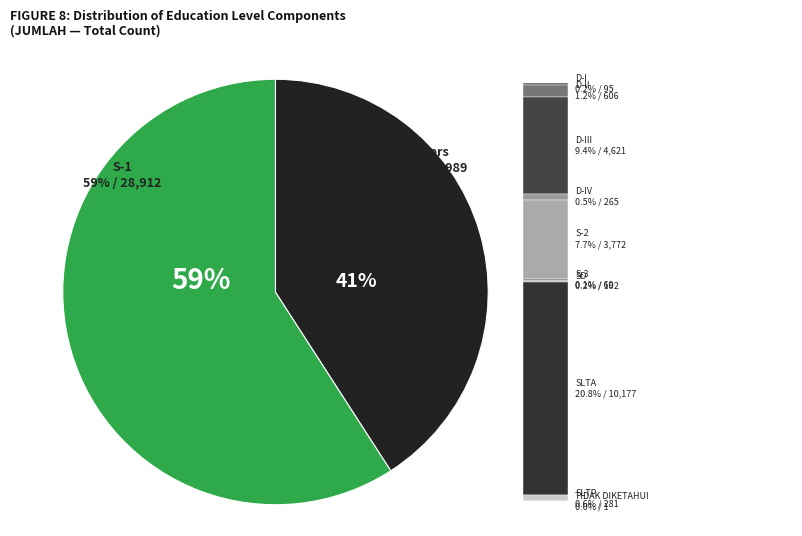

What percentage is the D-IV slice, to the nearest percent?

1%